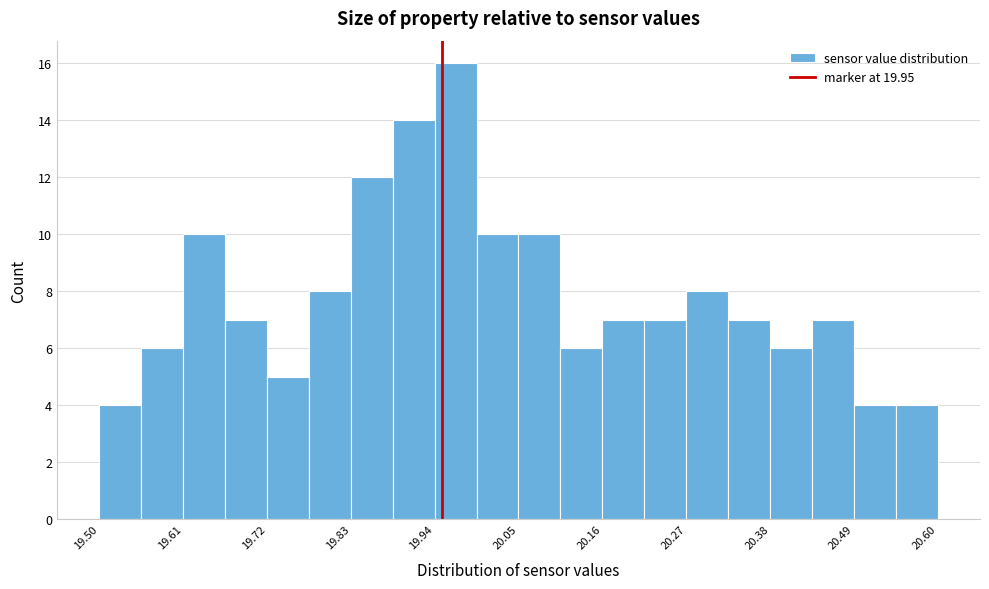

Around what value on the x-axis is the tallest bar? Give the approximate position of its centre, as read against the axis.

19.96